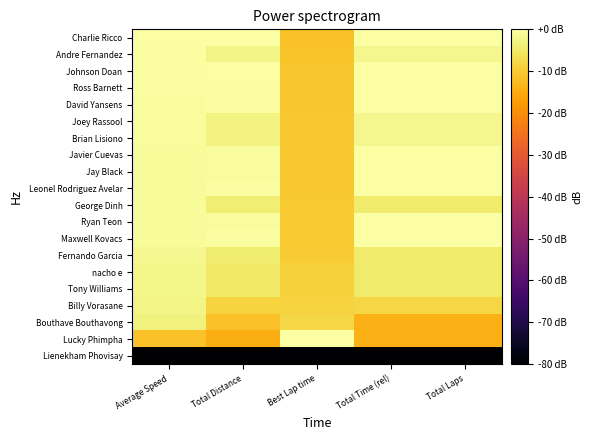

Rank the series at Total Time (rel) from lowest to highest value.

Lienekham Phovisay, Bouthave Bouthavong, Lucky Phimpha, Billy Vorasane, George Dinh, Fernando Garcia, nacho e, Tony Williams, Andre Fernandez, Joey Rassool, Brian Lisiono, Charlie Ricco, Johnson Doan, Ross Barnett, David Yansens, Javier Cuevas, Jay Black, Leonel Rodriguez Avelar, Ryan Teon, Maxwell Kovacs